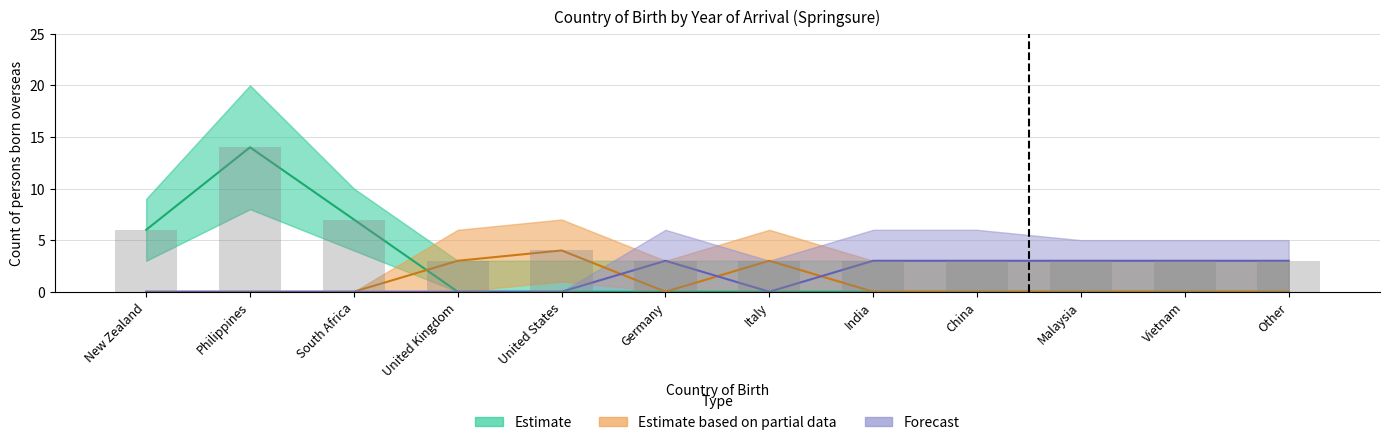

At which category is the sum across all series the highest?

Philippines